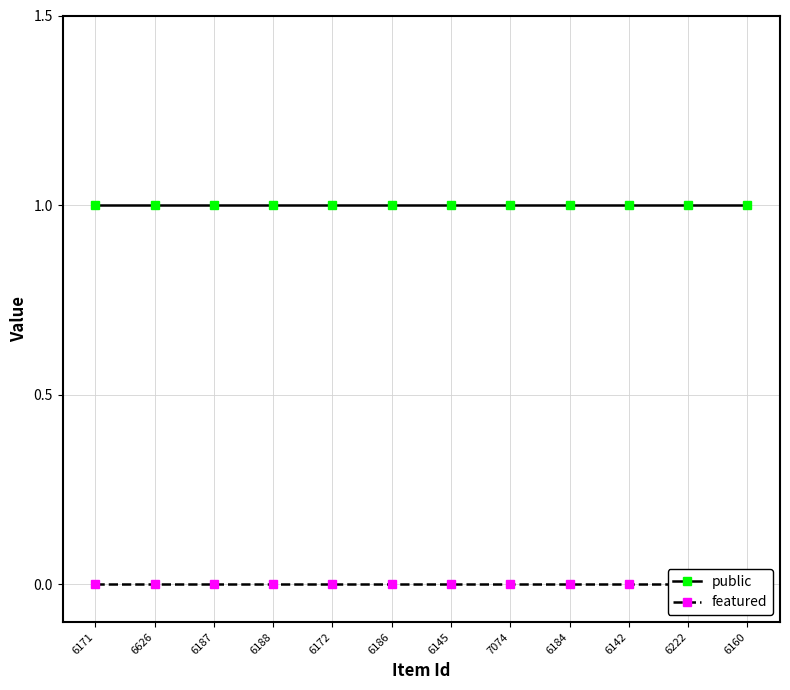

Which series has the largest range (max minus min)?

public